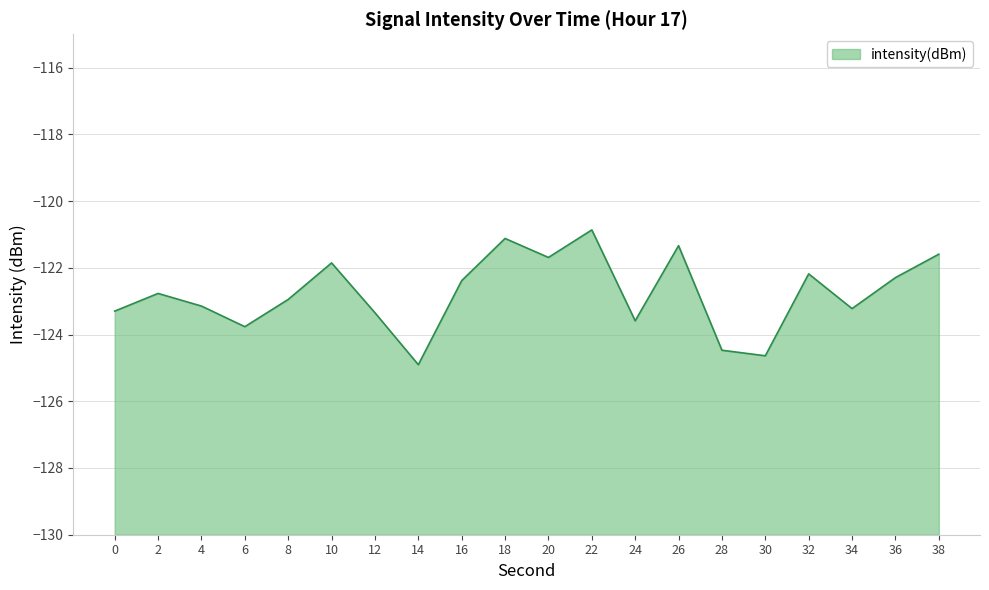

Where does the data first go above -122?

10